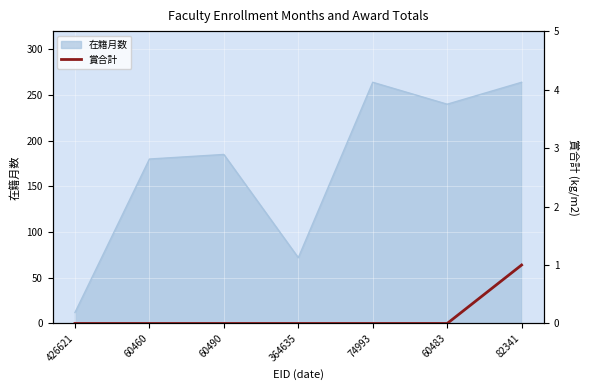

Does the chart display data point markers on the line(s)?

No